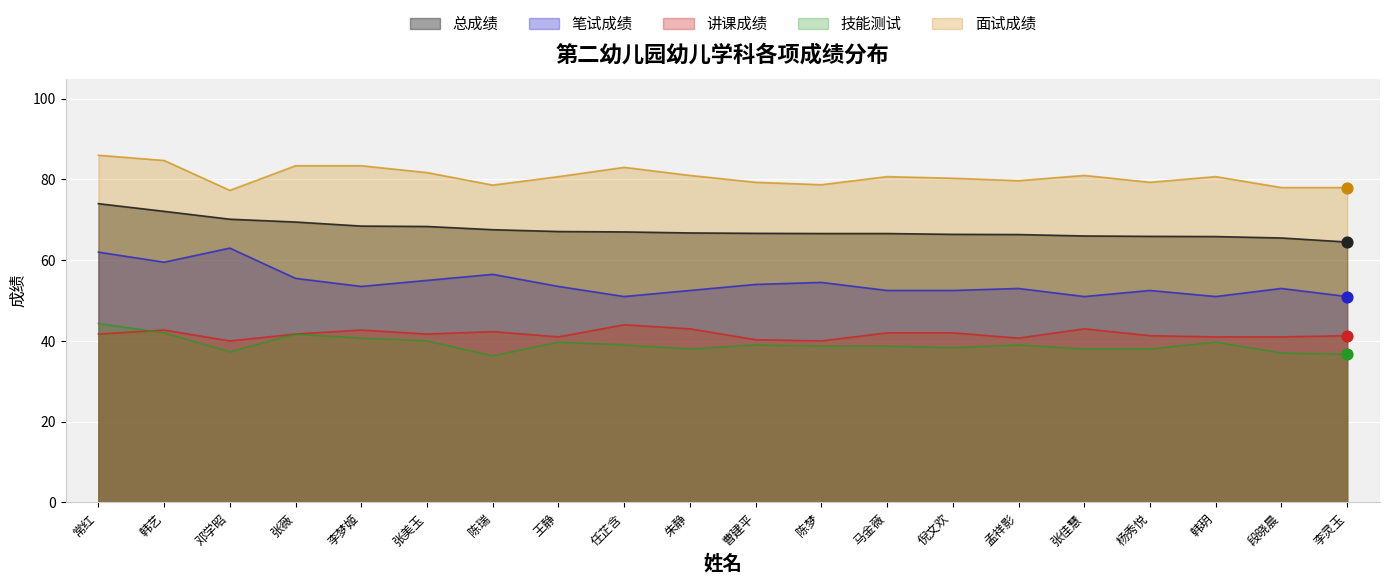

Which series contains the highest Y value?

面试成绩